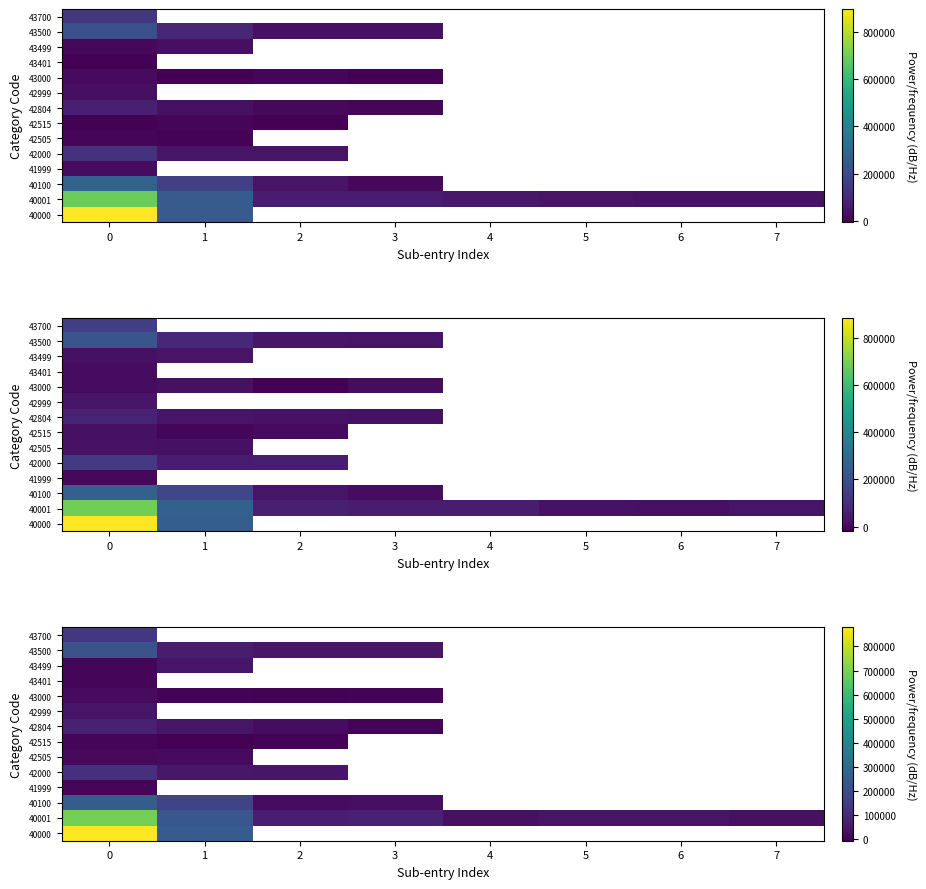

The row_1 series shows 10657.0 at 3. True or false?

False